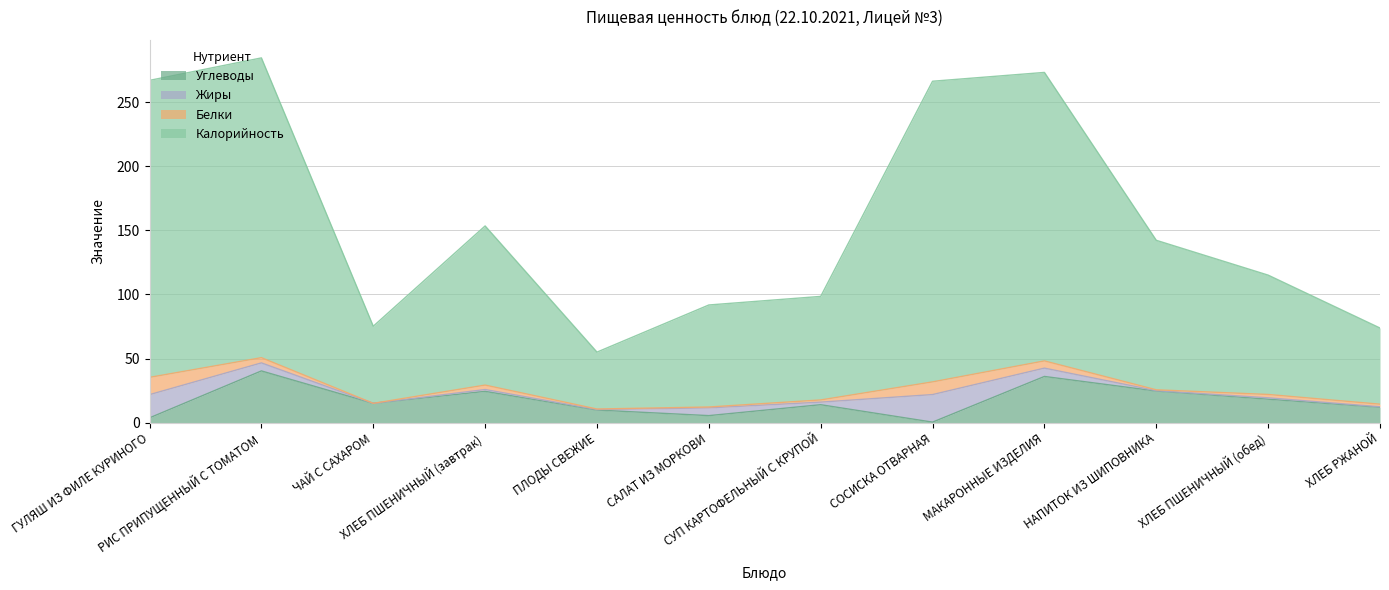

How many data points in Калорийность are less than 142?

6